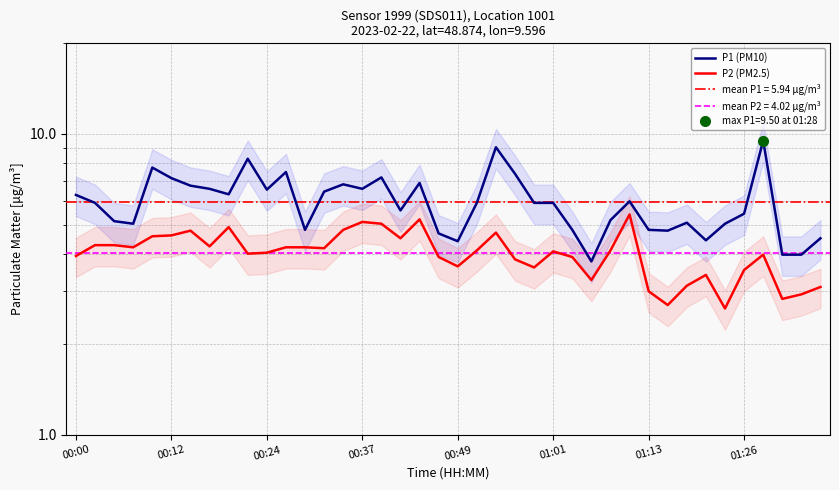

Between 22 and 26, which series saw the biggest shift?

P1 (PM10)